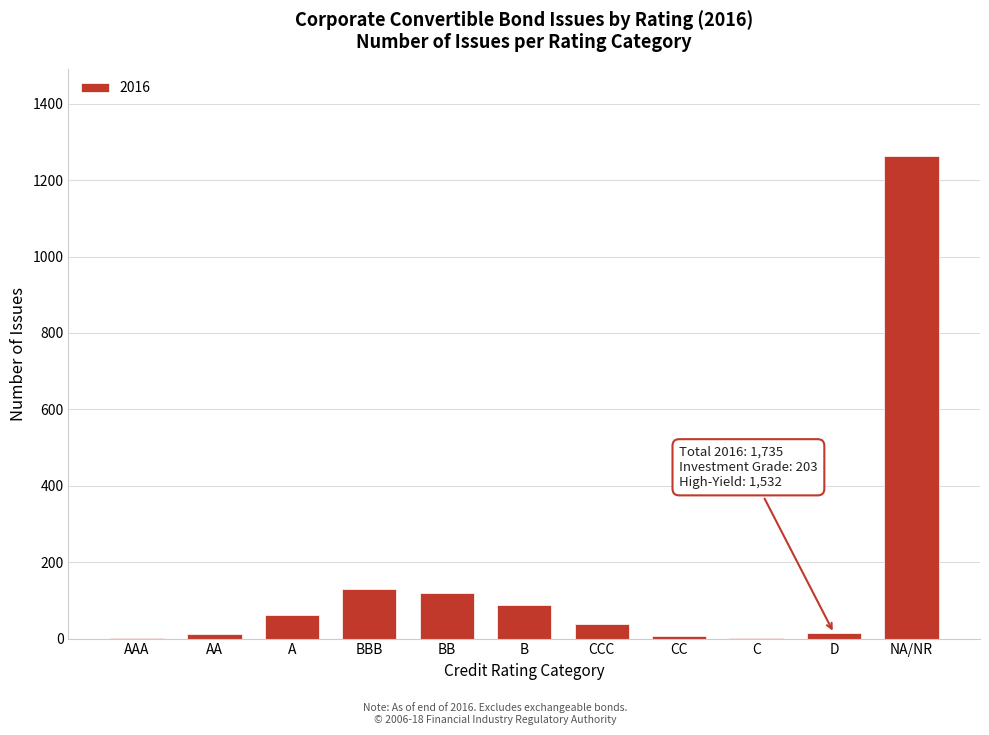

Which category has the highest value across all series?

NA/NR